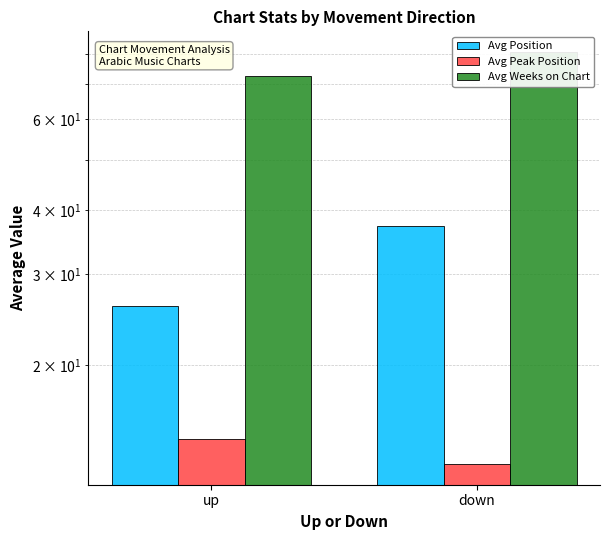

Which series has the largest total across all categories?

Avg Weeks on Chart